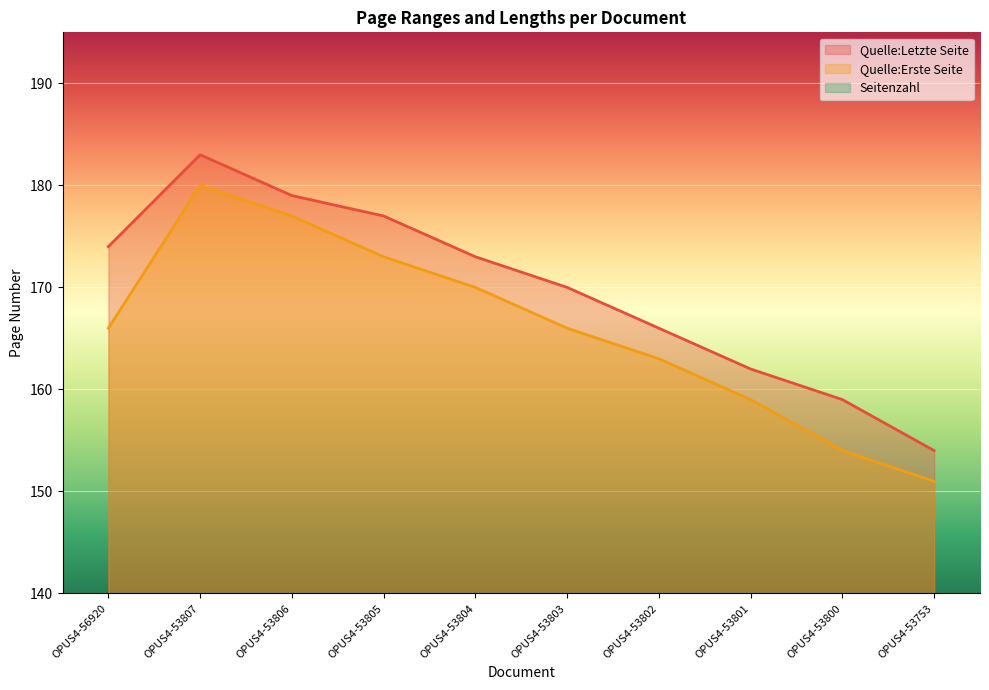

True or false: Quelle:Letzte Seite has a value of 241 at OPUS4-53753.

False